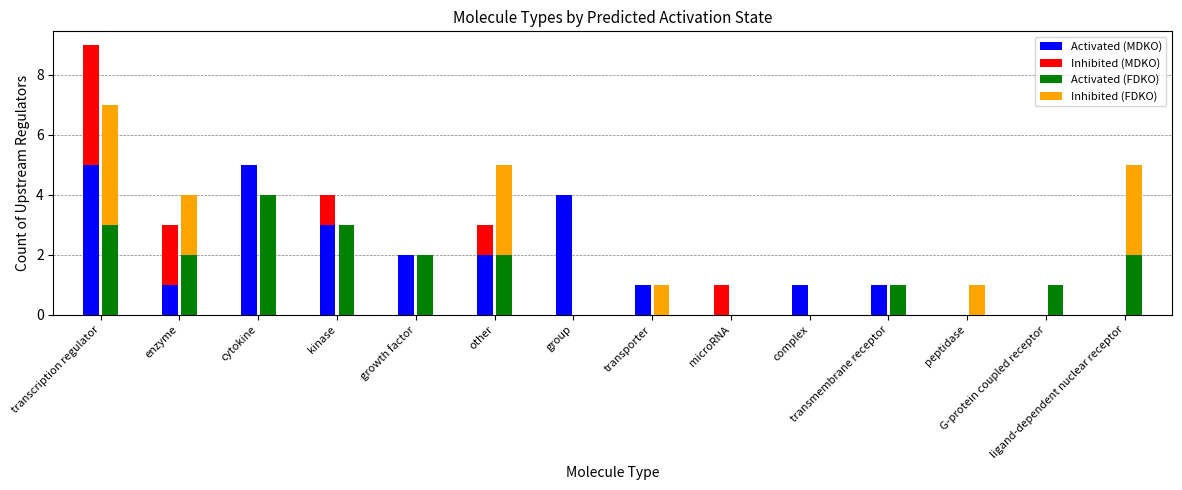

What is the difference between the maximum and second lowest values in the Activated (FDKO) series?

4